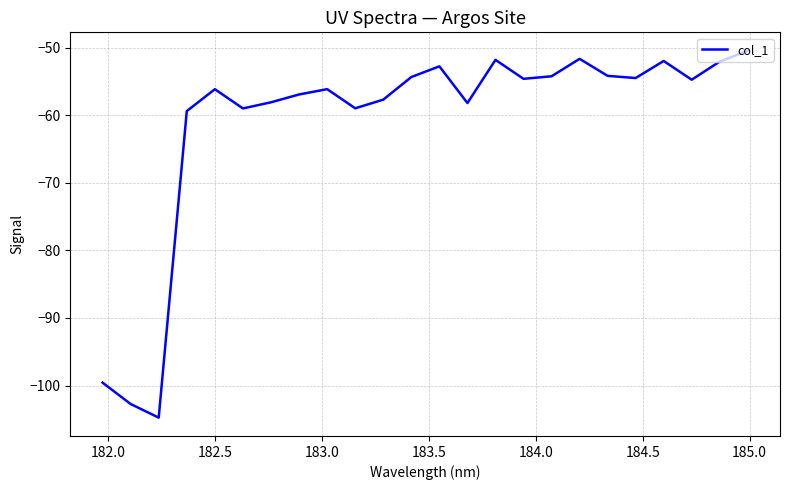

What is the minimum value shown in the chart?

-104.7